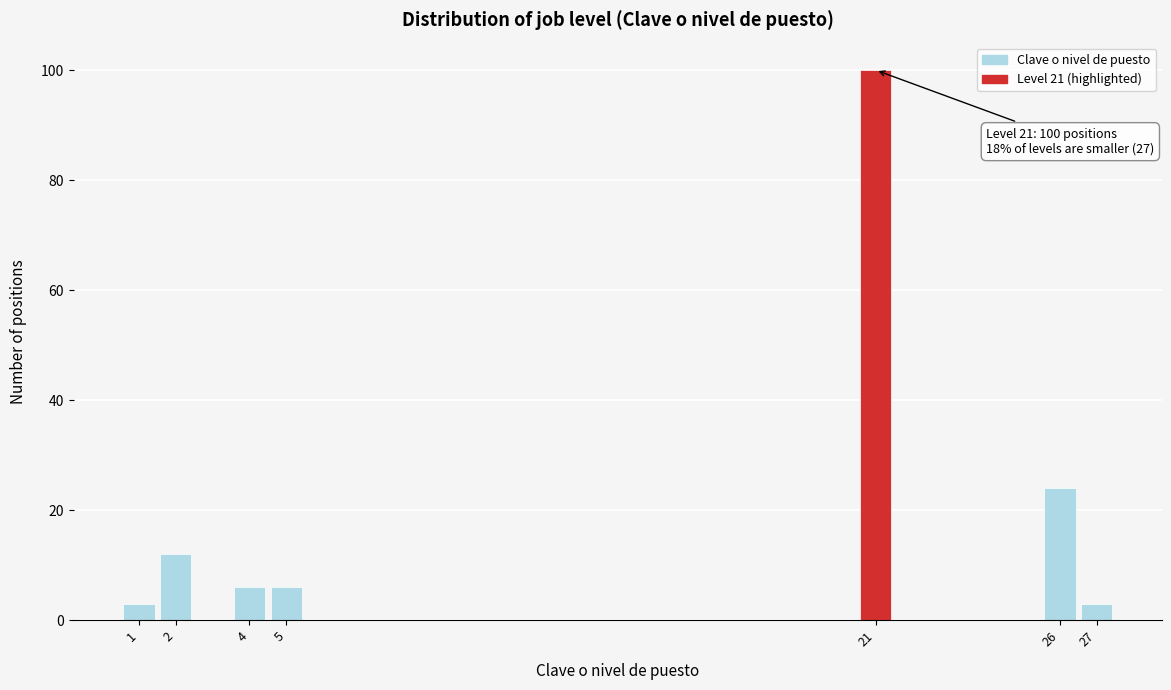

Which range on the x-axis has the tallest bar?

20.5 to 21.5